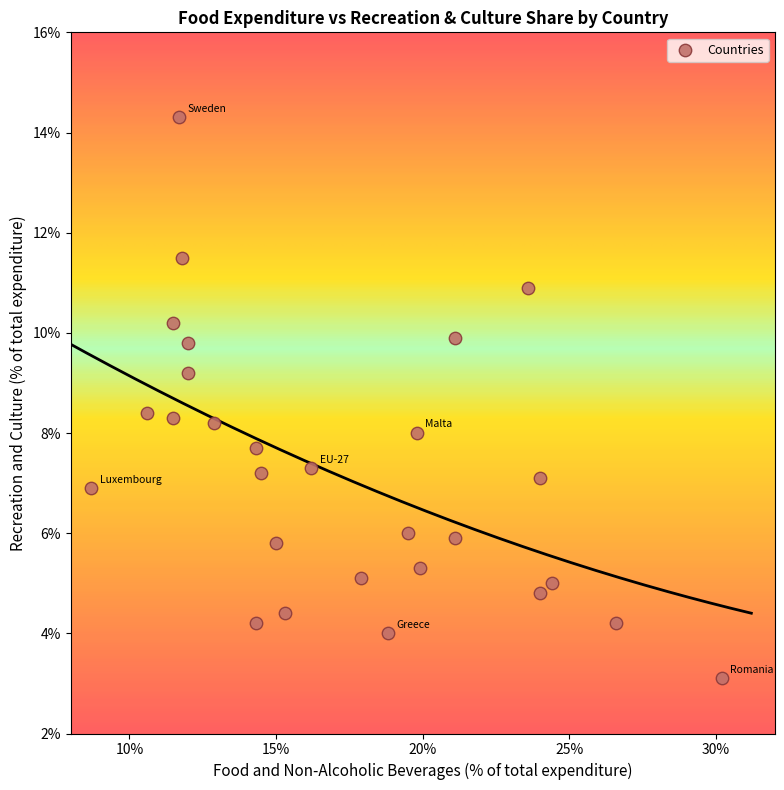

What is the range of Y values (max minus min)?

11.2